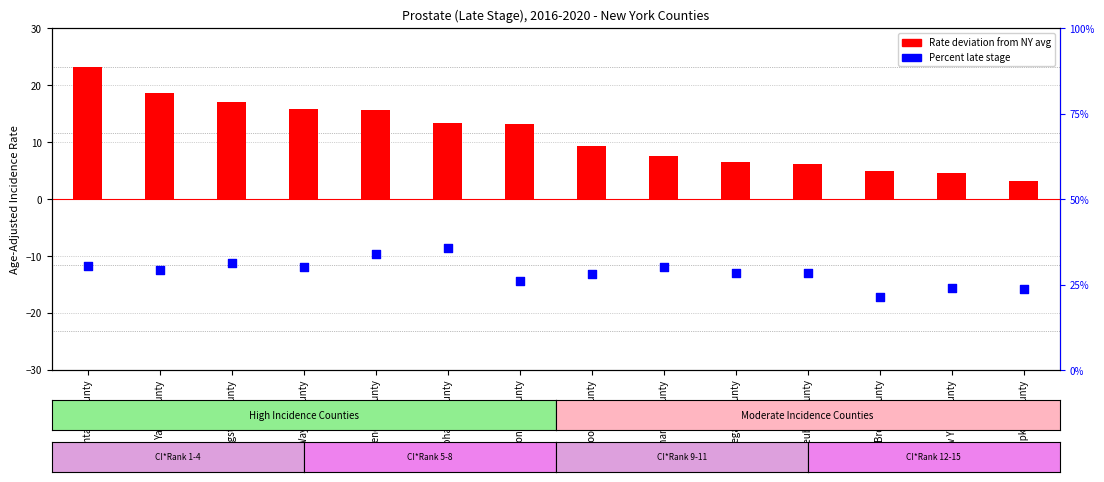

Which series has the largest total across all categories?

Rate deviation from NY avg